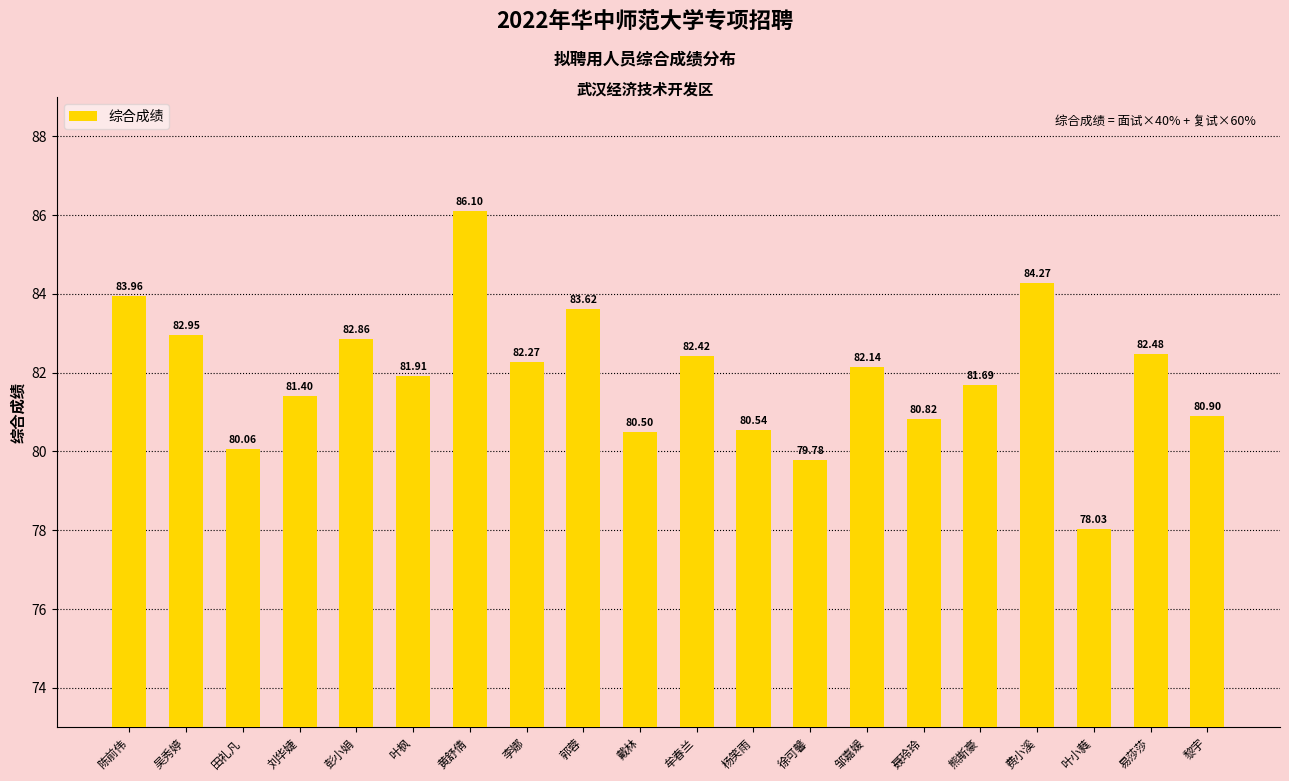

What is the label of the 13th bar from the right?

李娜